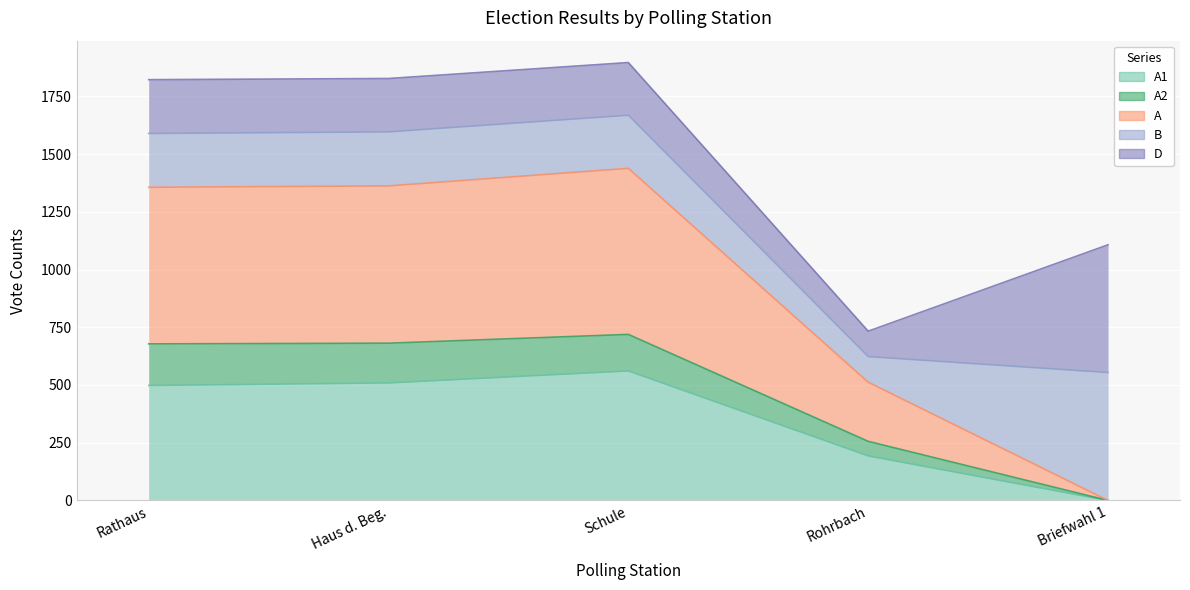

Does the chart display data point markers on the line(s)?

No